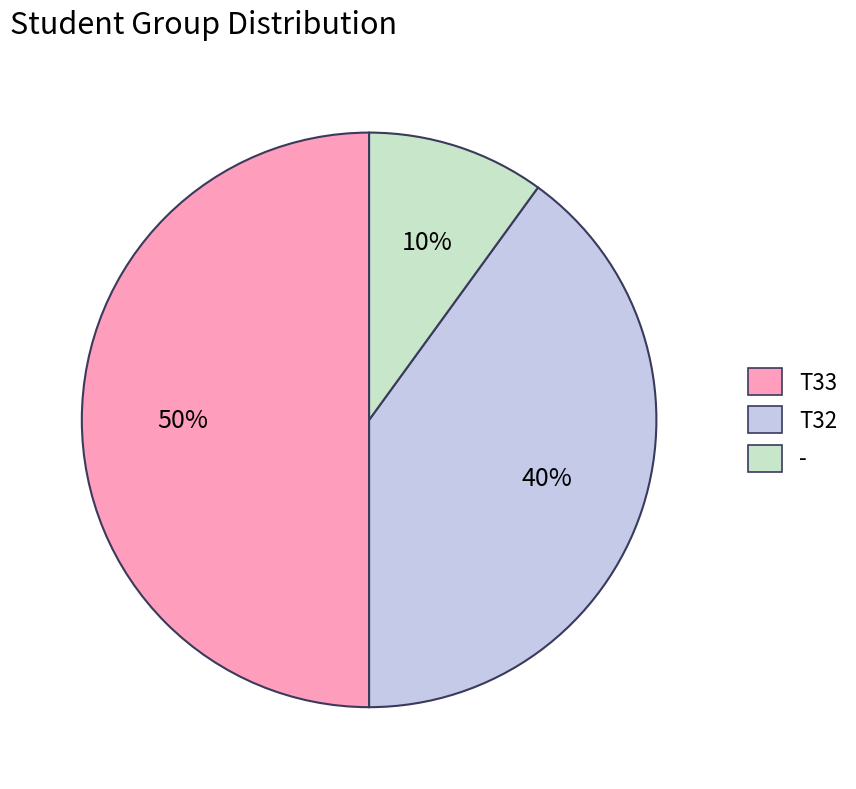

Which has a higher value, T32 or -?

T32